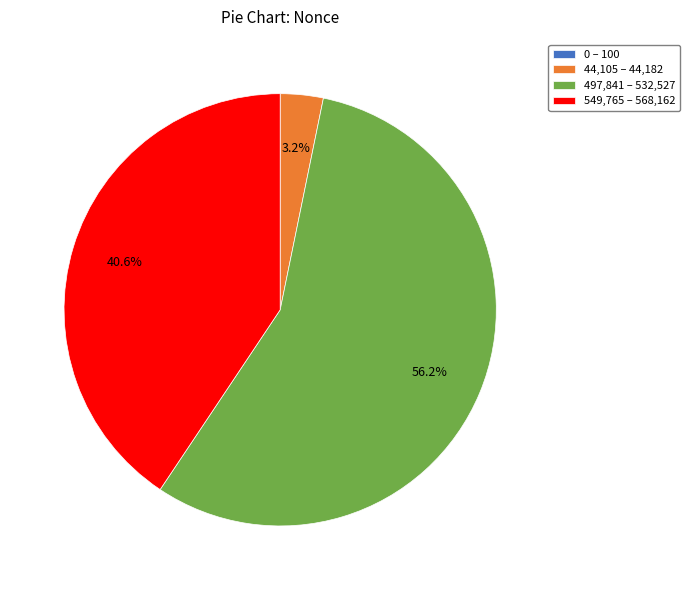

Approximately how many times larger is the value at 549,765 – 568,162 compared to 44,105 – 44,182?

12.7